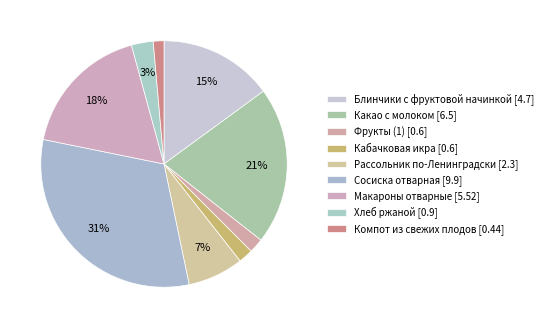

How many segments does this pie chart have?

9